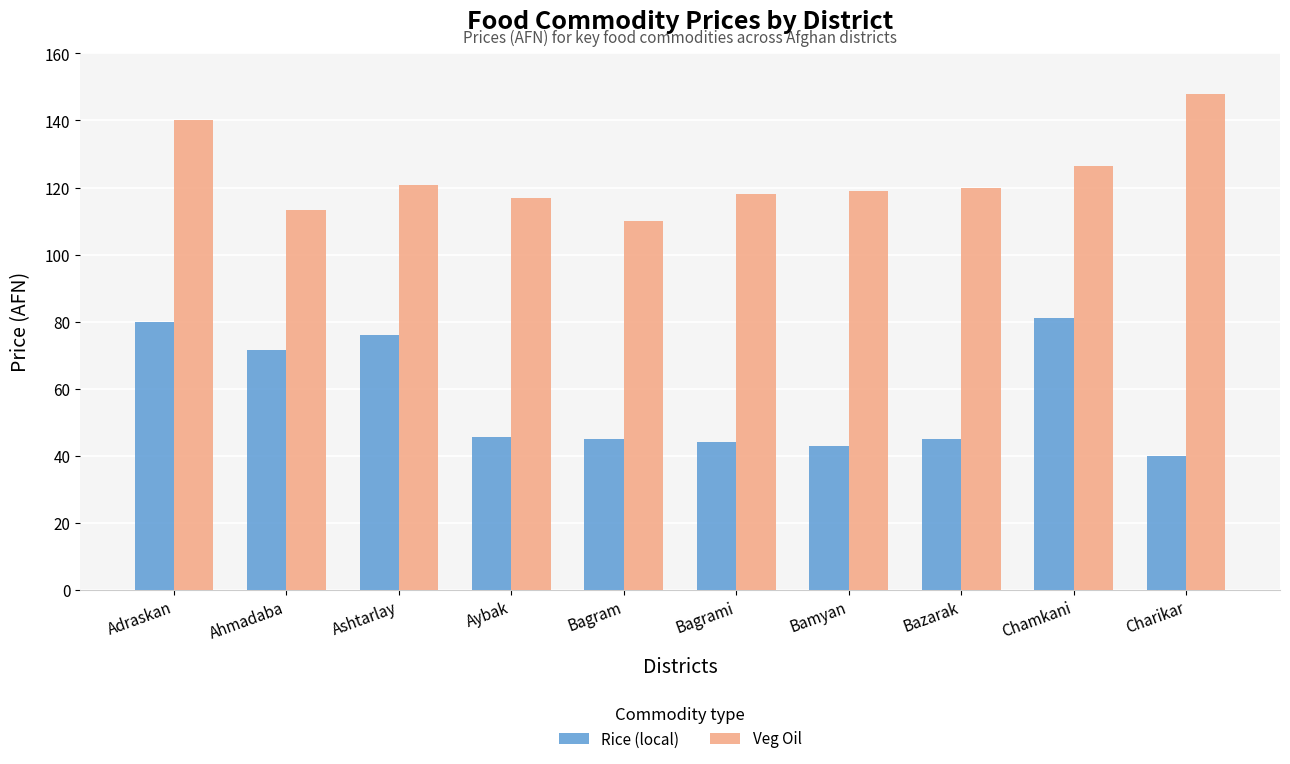

Between Aybak and Charikar, which series saw the biggest shift?

Veg Oil